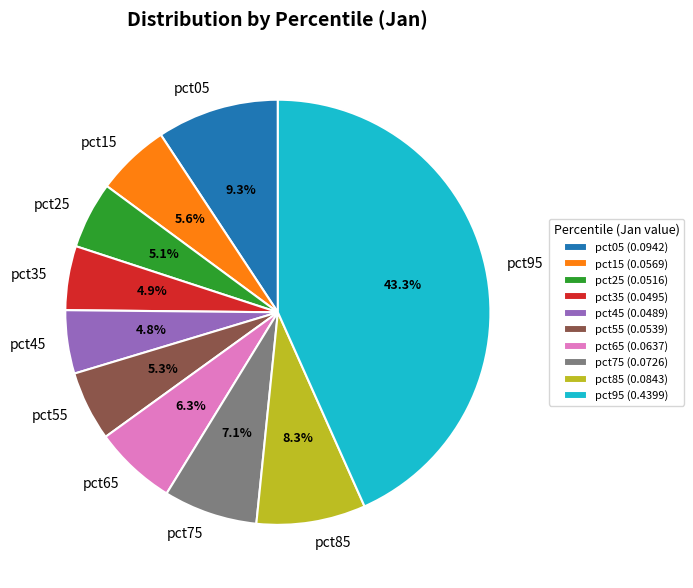

The pct95 slice represents 30% of the pie. True or false?

False